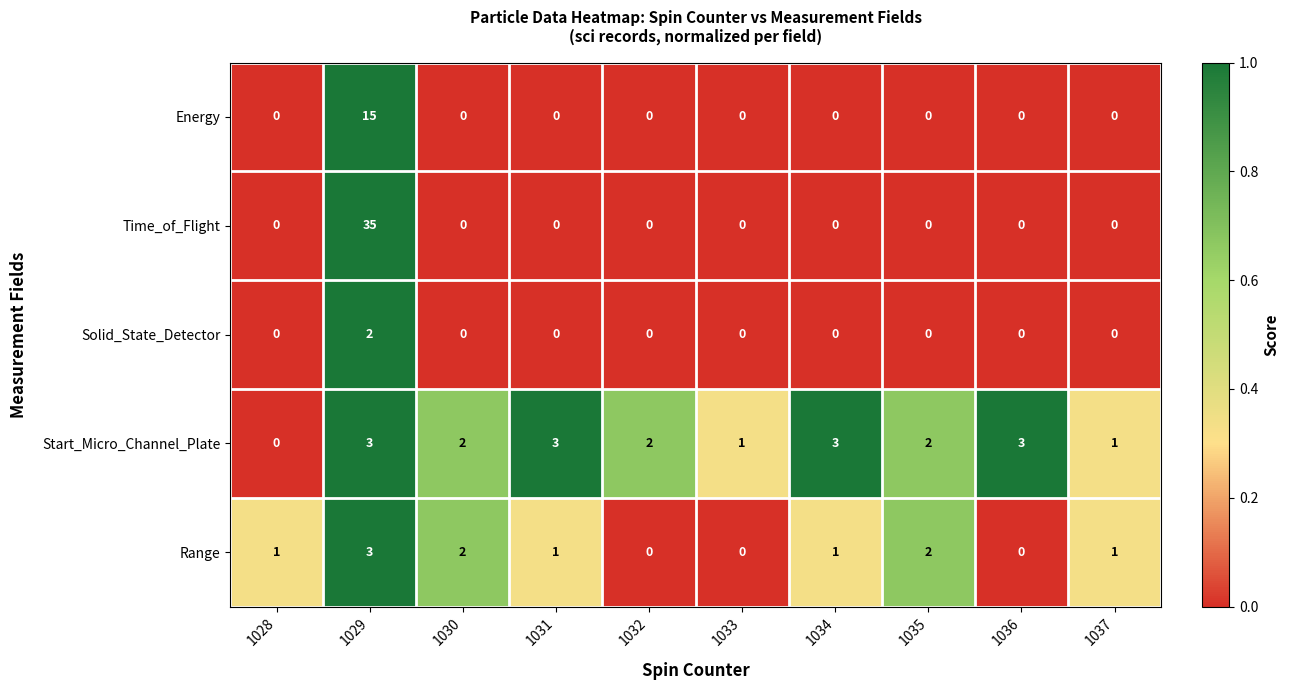

At which category is the sum across all series the highest?

1029